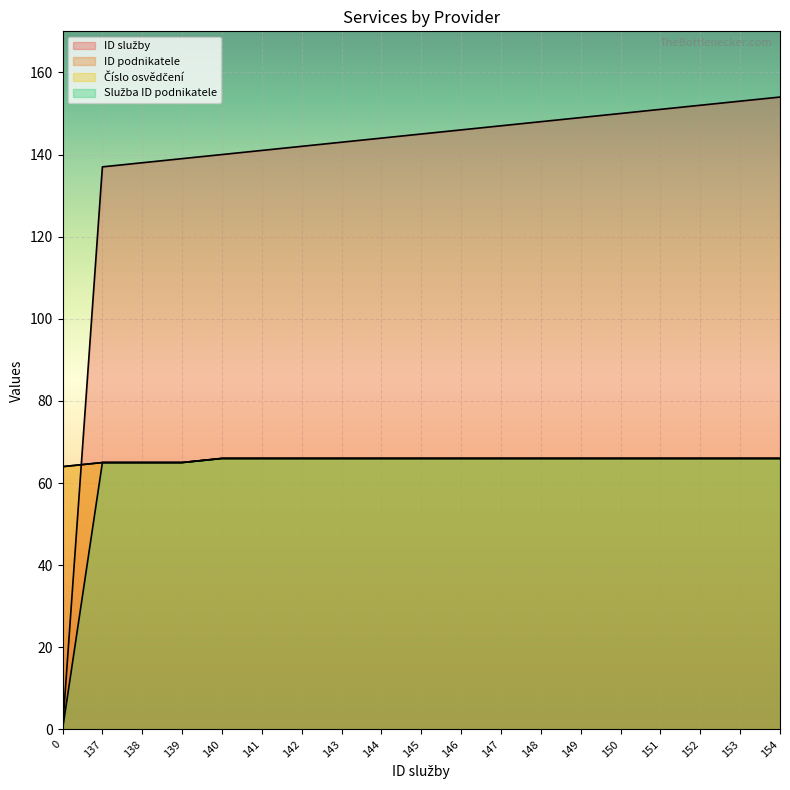

Which has a higher value, 140 or 146?

146